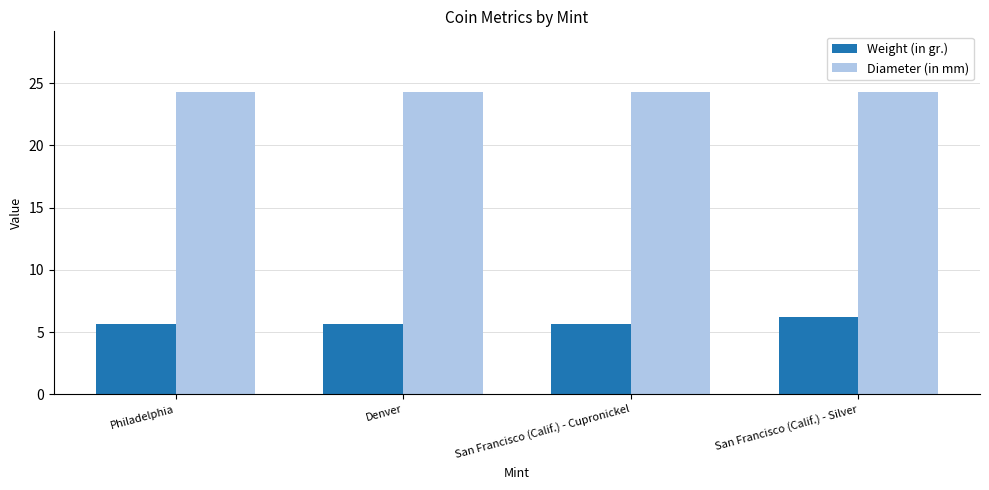

What is the value of the Weight (in gr.) bar at the 1st from the left?

5.7